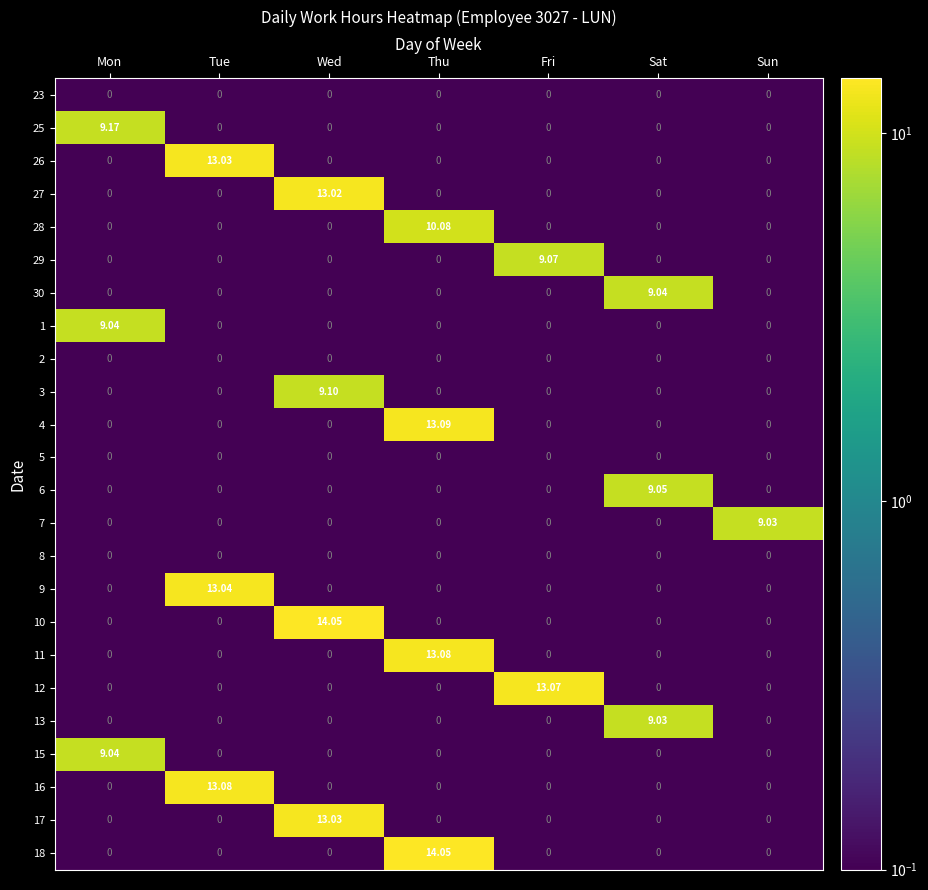

At which category is the sum across all series the highest?

Thu